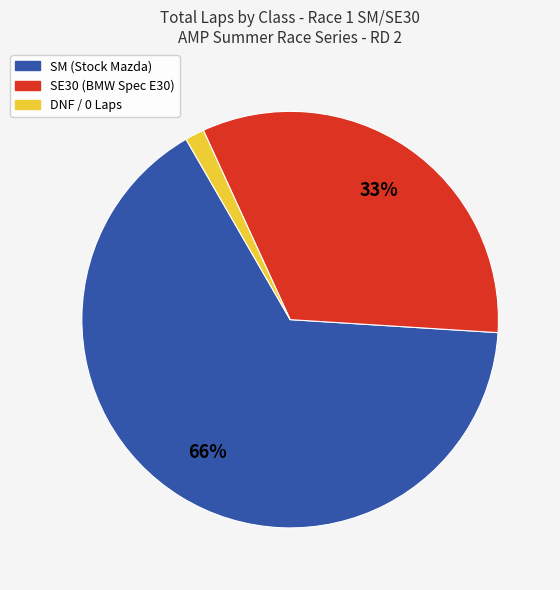

To the nearest percent, what is the average slice percentage?

33%